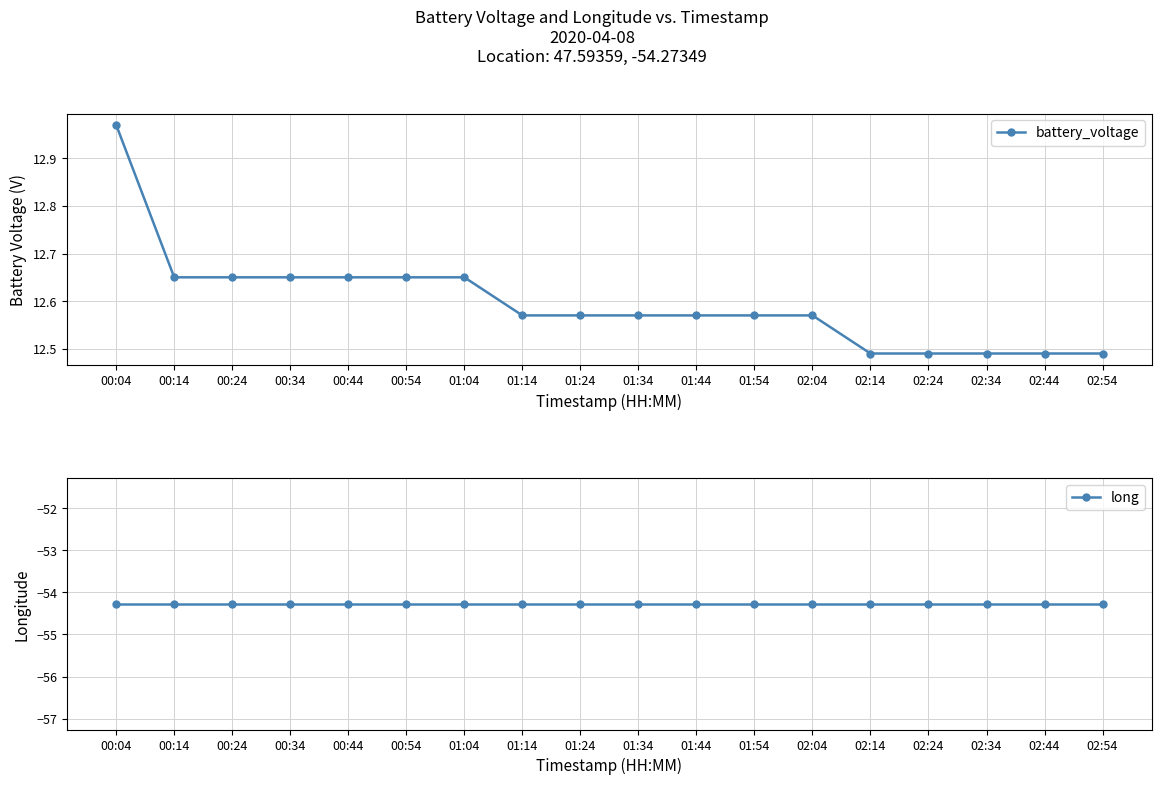

True or false: battery_voltage has a value of 12.7 at 00:24.

True